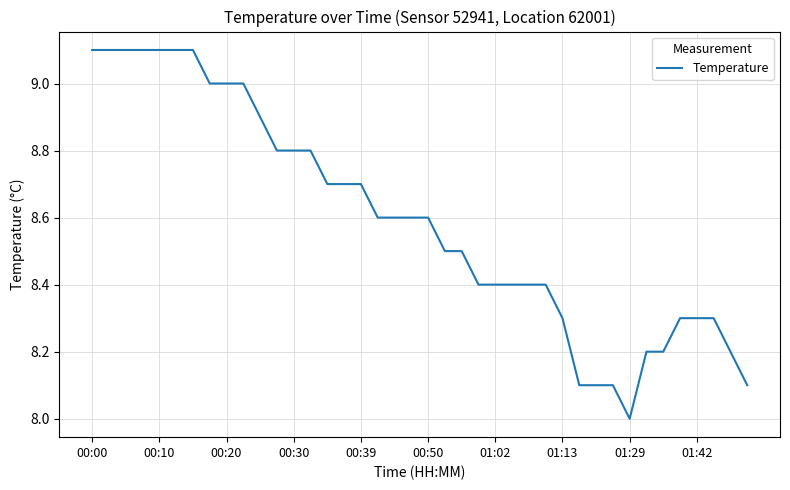

What is the smallest value displayed?

8.0